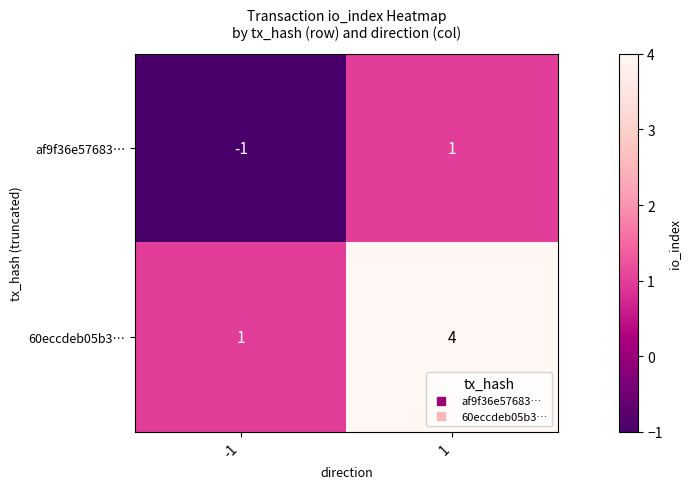

Is it true that 60eccdeb05b3… equals 4 at 1?

True